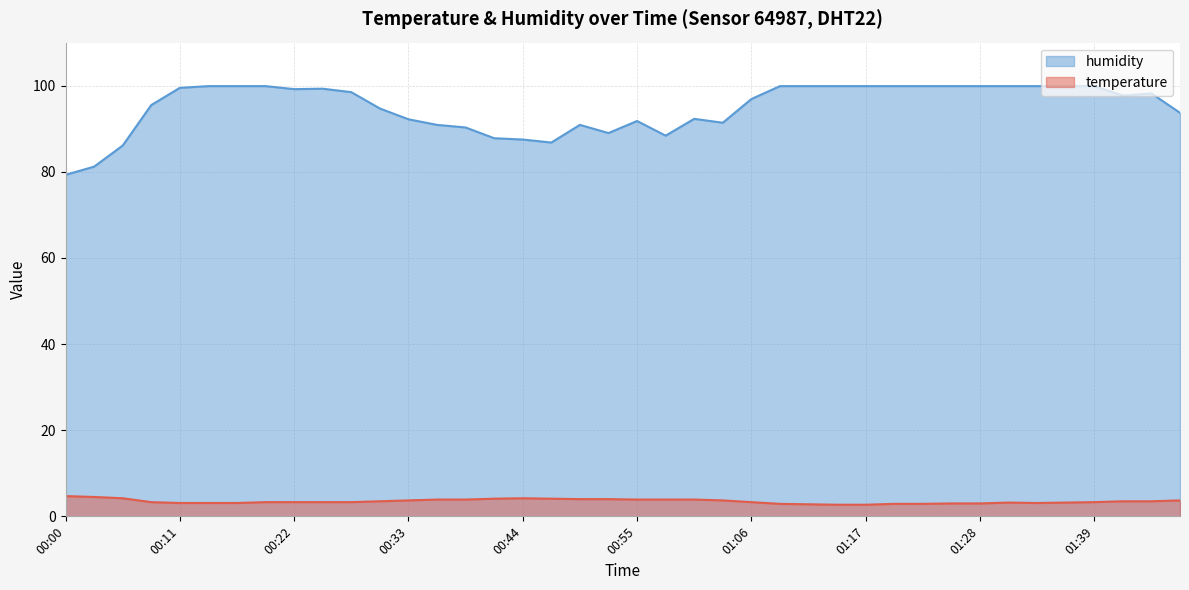

How many data points in temperature are less than 3?

6